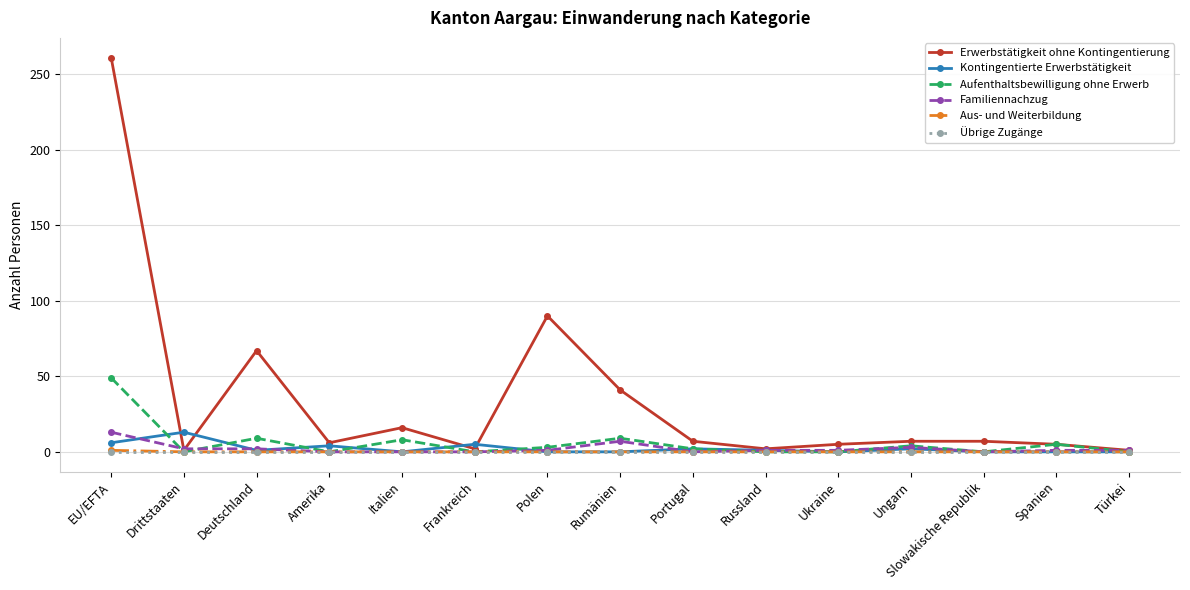

What is the spread (max minus min) of values at Ukraine?

5